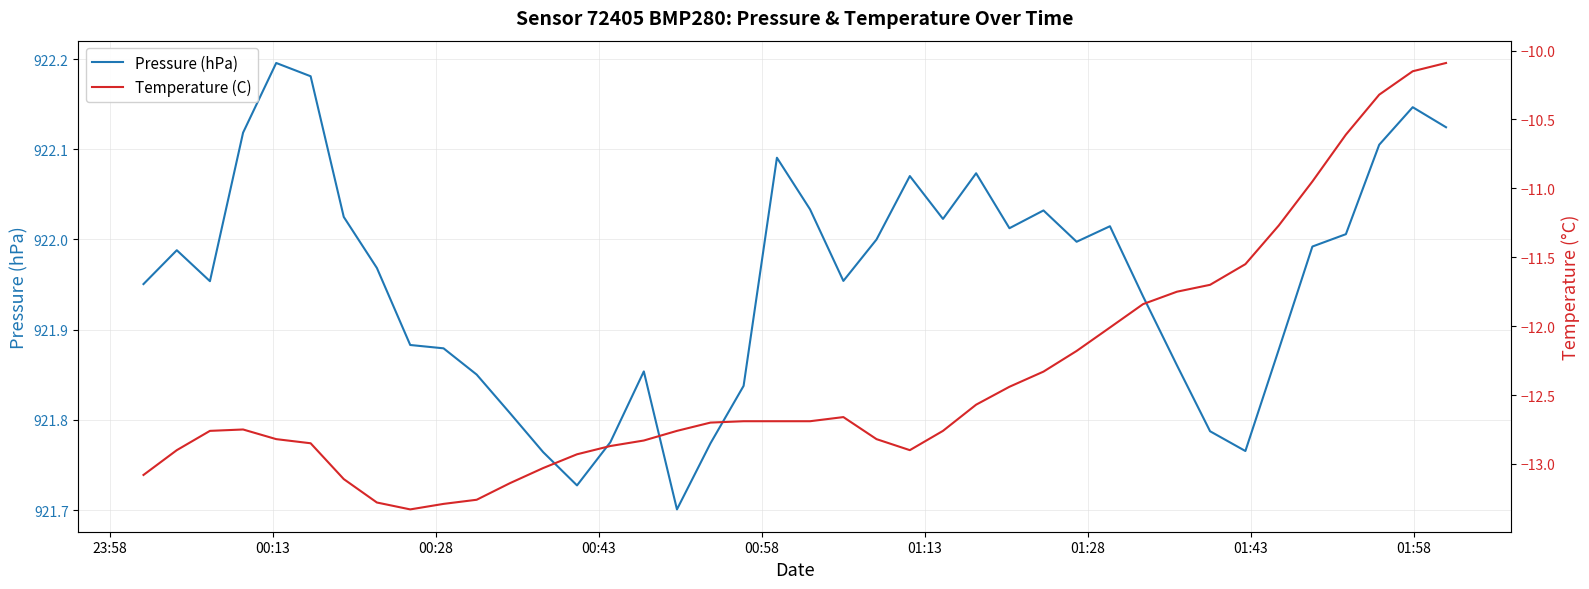

True or false: Temperature (C) and Pressure (hPa) cross at least once.

False